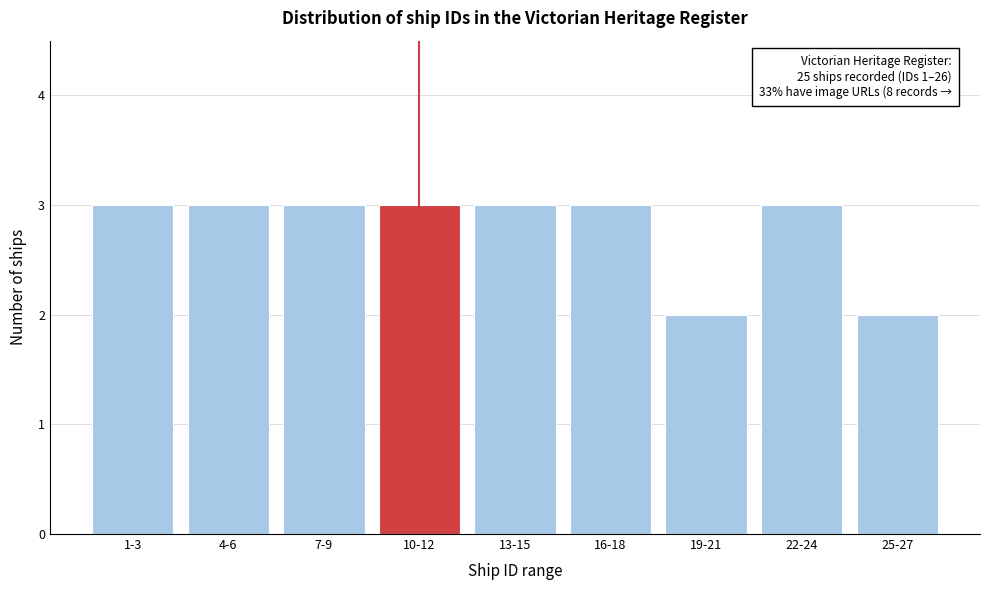

Reading right to left, list all the values displayed in this chart.

2	3	2	3	3	3	3	3	3